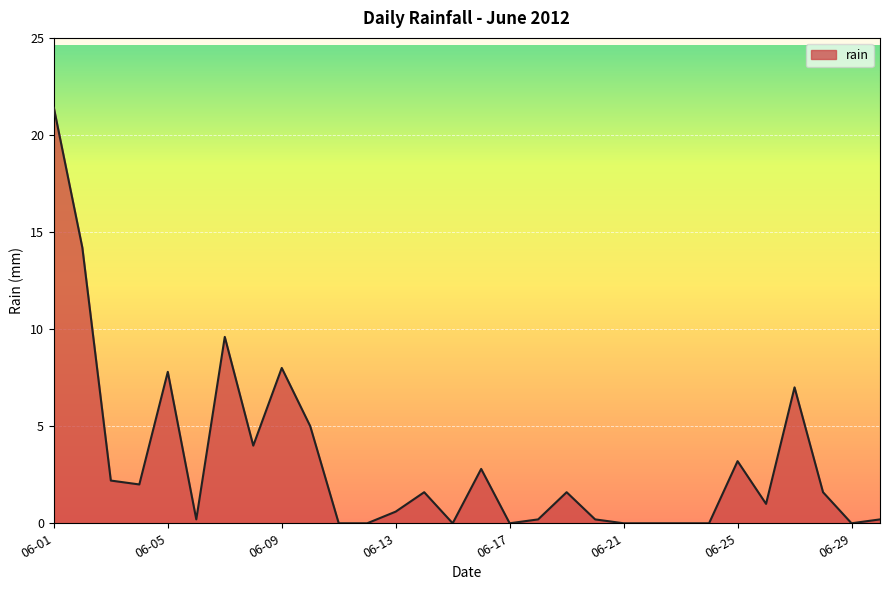

How many lines are shown in the chart?

1